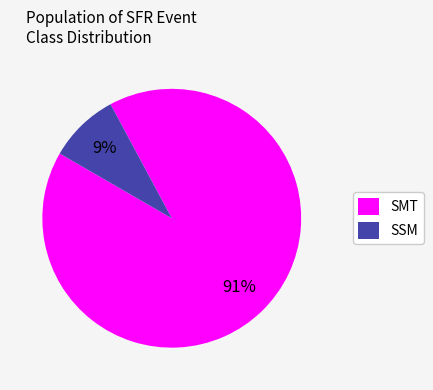

To the nearest percent, what percentage of the pie is SMT?

91%